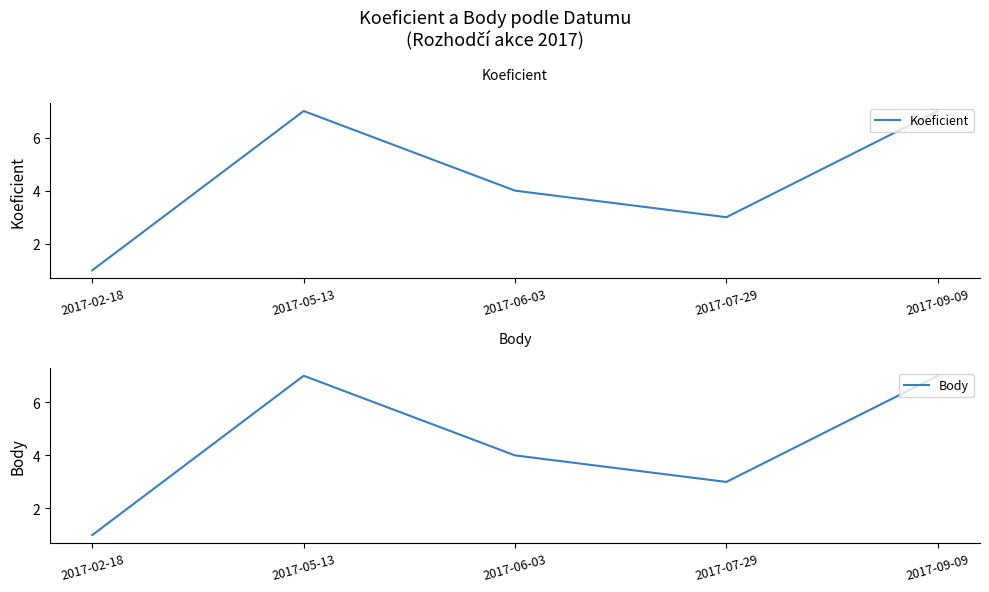

At how many categories does at least one series exceed 4?

2